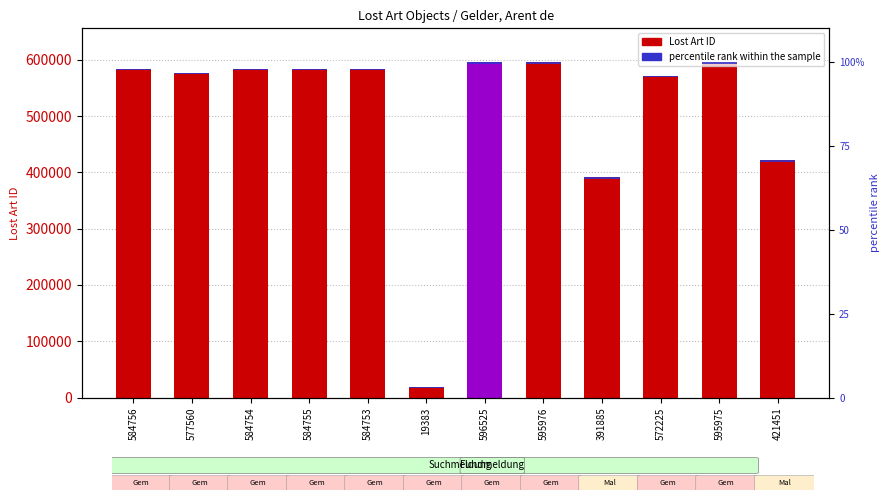

At which category is the sum across all series the highest?

596525